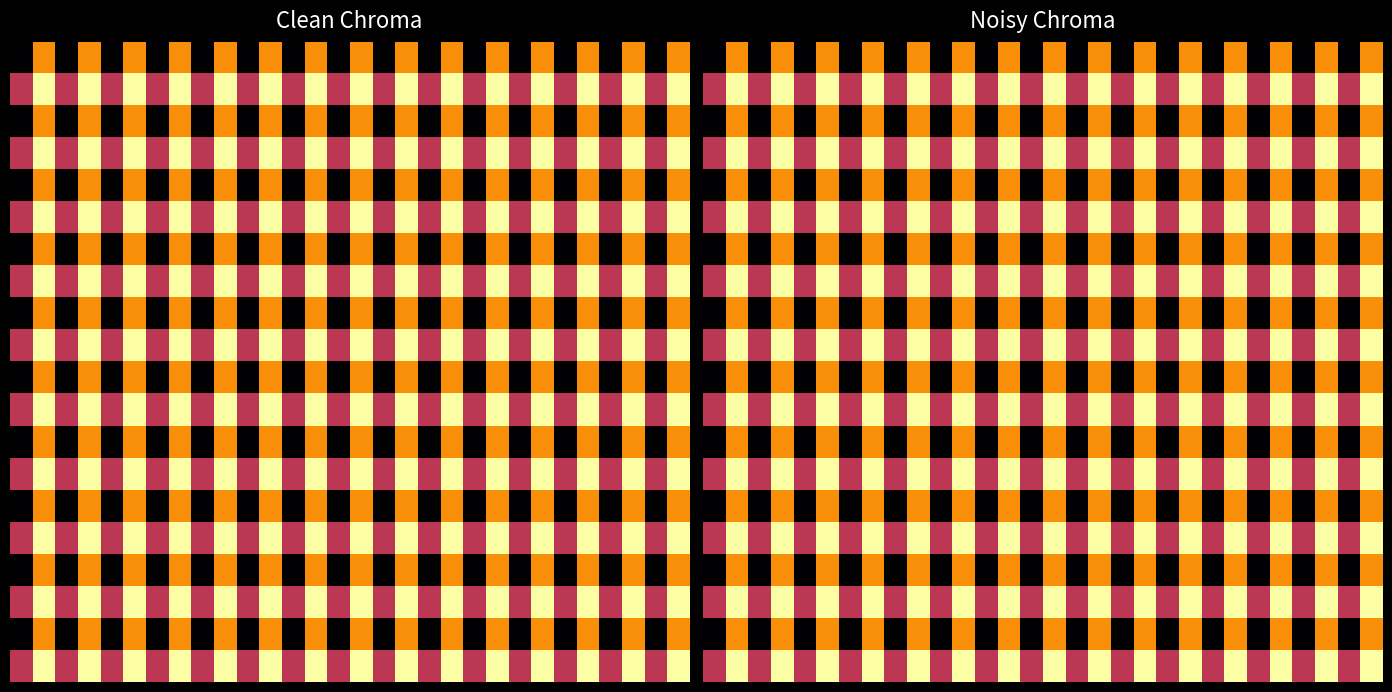

What is the difference between the highest and lowest values at 21?

1